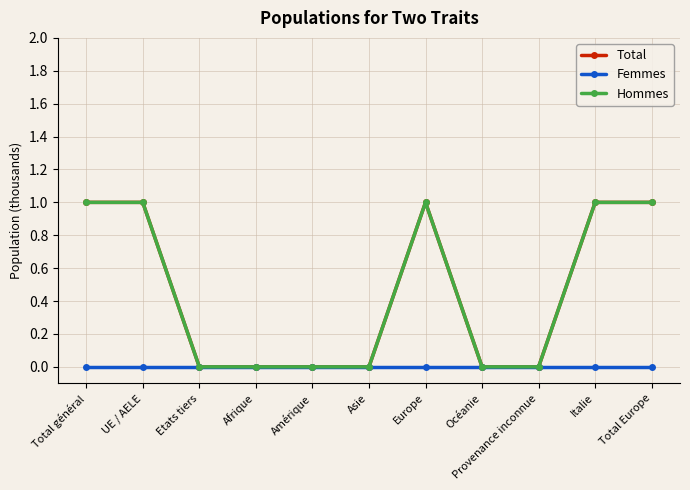

Is this an area chart (filled region under the line)?

No